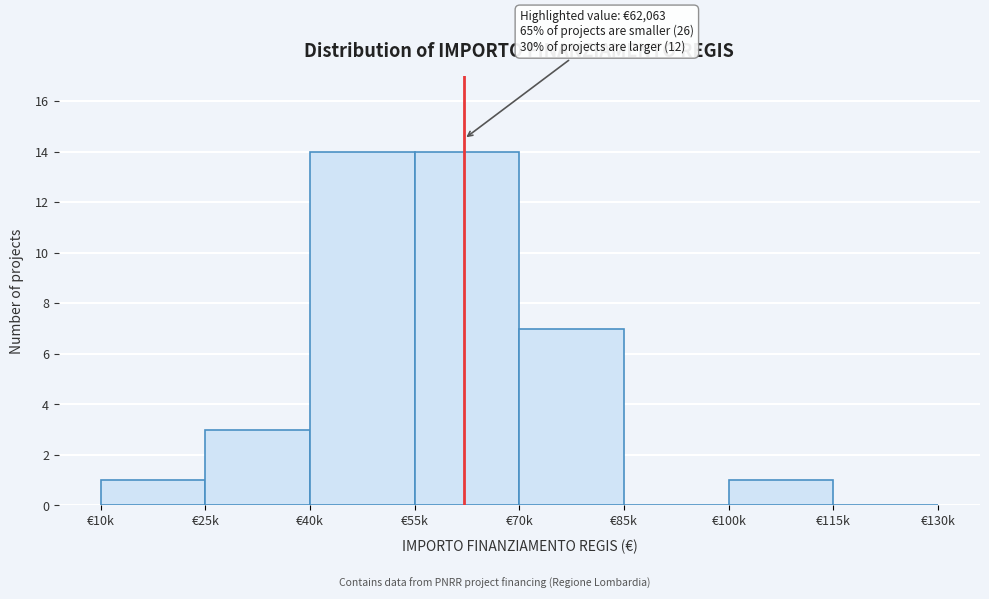

Reading left to right, extract all data points from this chart.

€10k=1	€25k=3	€40k=14	€55k=14	€70k=7	€85k=0	€100k=1	€115k=0